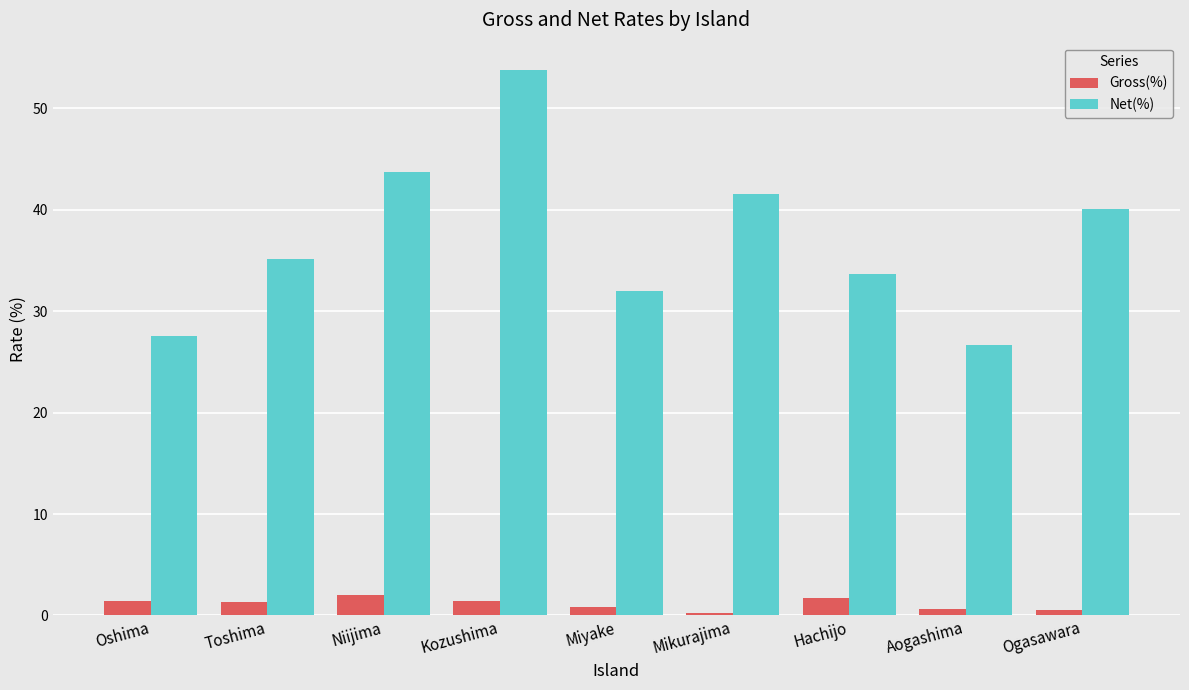

What is the greatest value displayed?

53.8